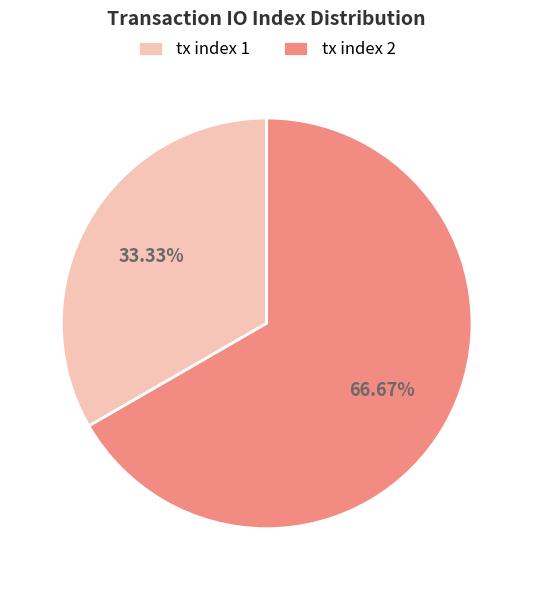

How much of the chart is everything except tx index 2?

33.3%